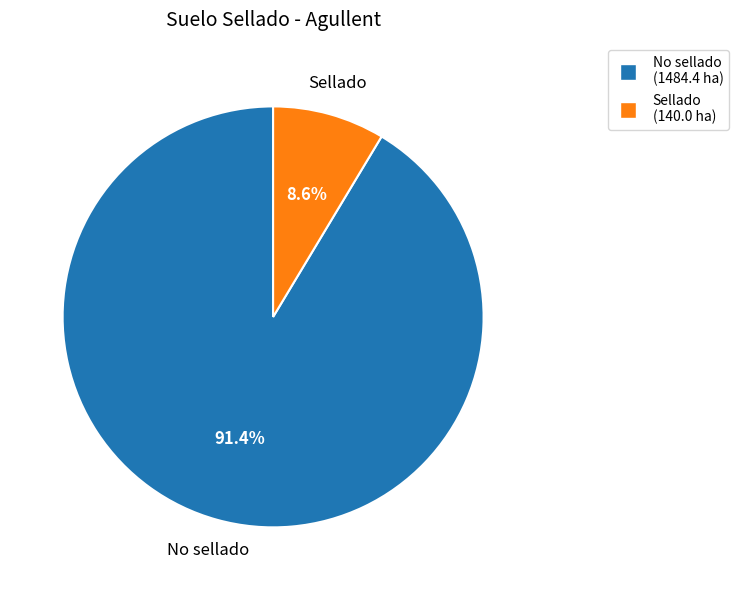

Approximately how many times larger is the value at No sellado compared to Sellado?

10.6